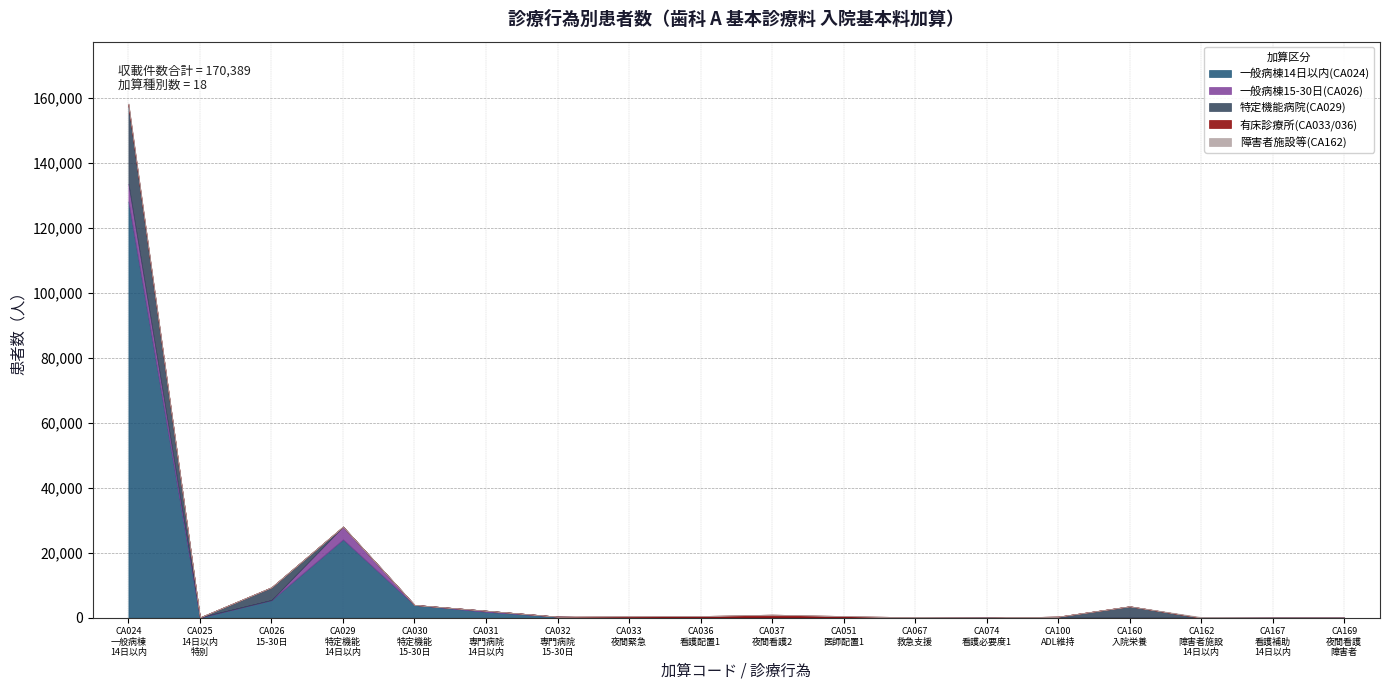

At which category does 障害者施設等(CA162) reach its first local peak?

CA162